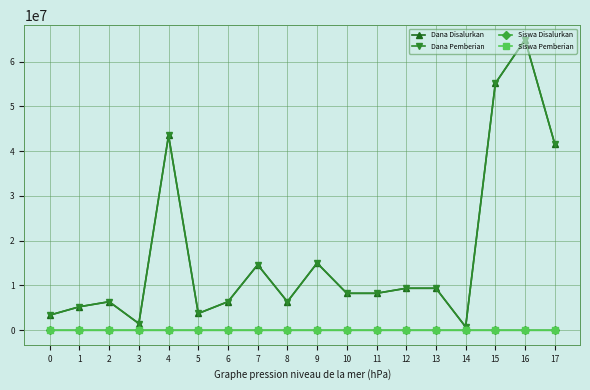

True or false: Siswa Disalurkan and Dana Pemberian cross at least once.

False